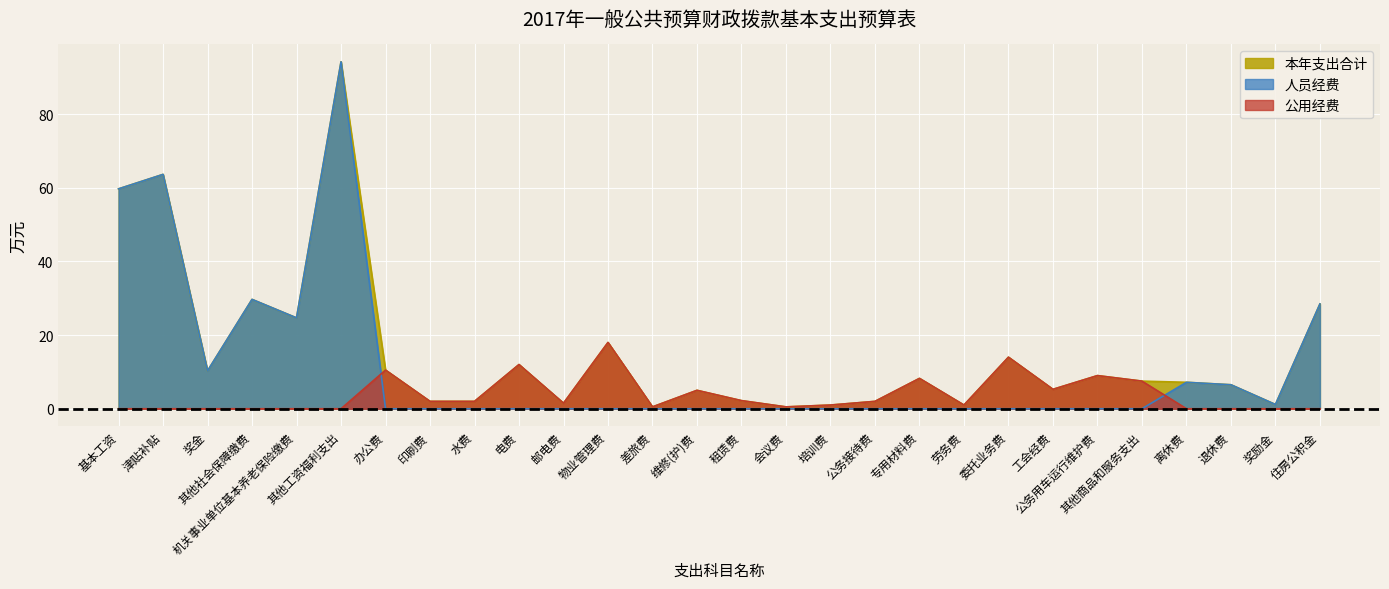

What position from the left is 差旅费?

13